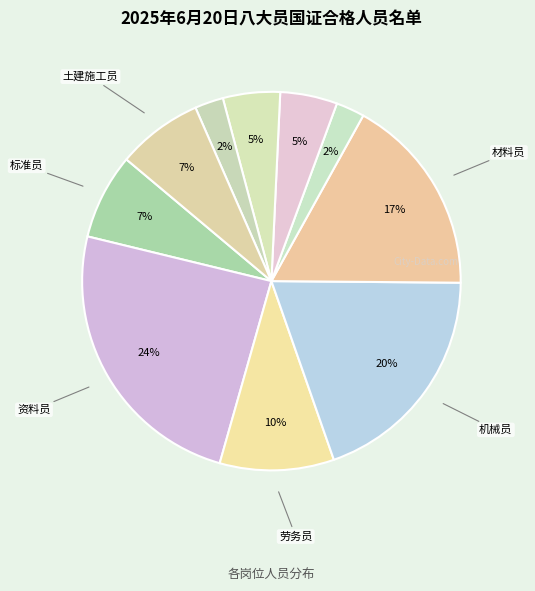

Which category has the smallest portion of the pie?

市政工程质量员